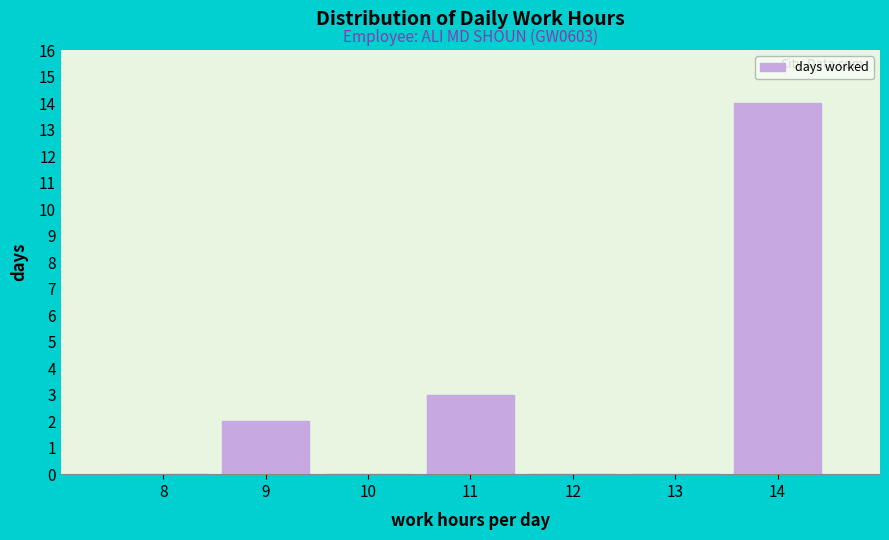

Reading left to right, extract all data points from this chart.

8=0	9=2	10=0	11=3	12=0	13=0	14=14